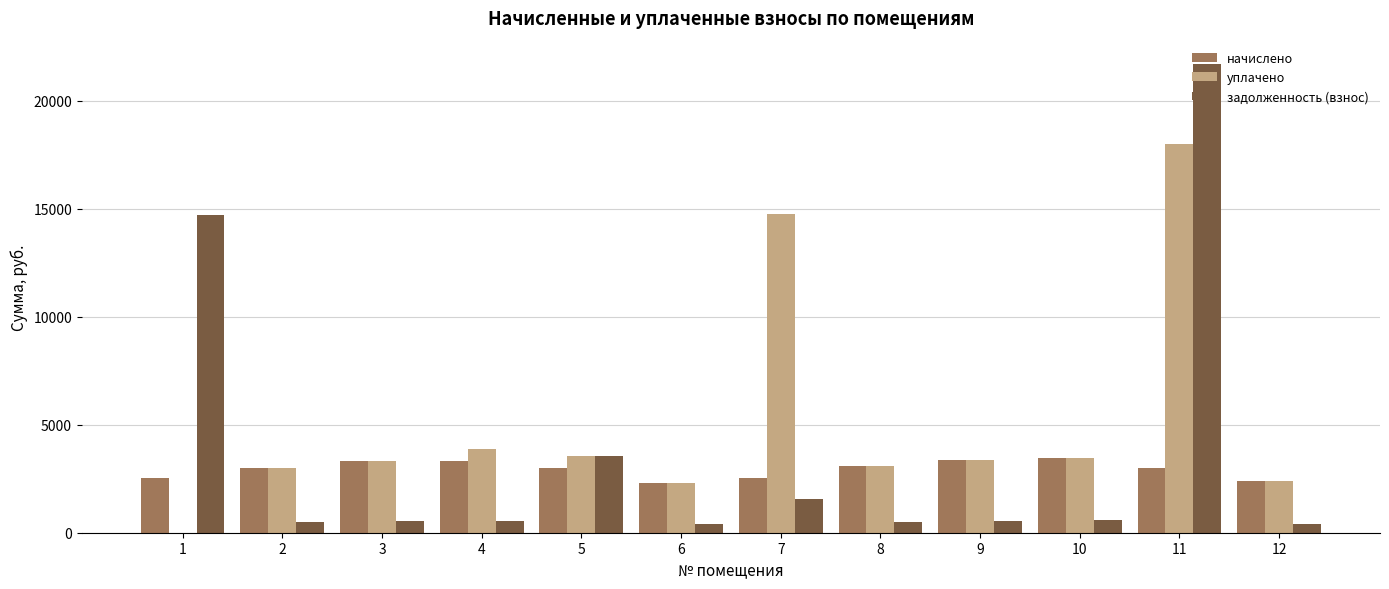

What is the sum of all начислено values?

35268.5